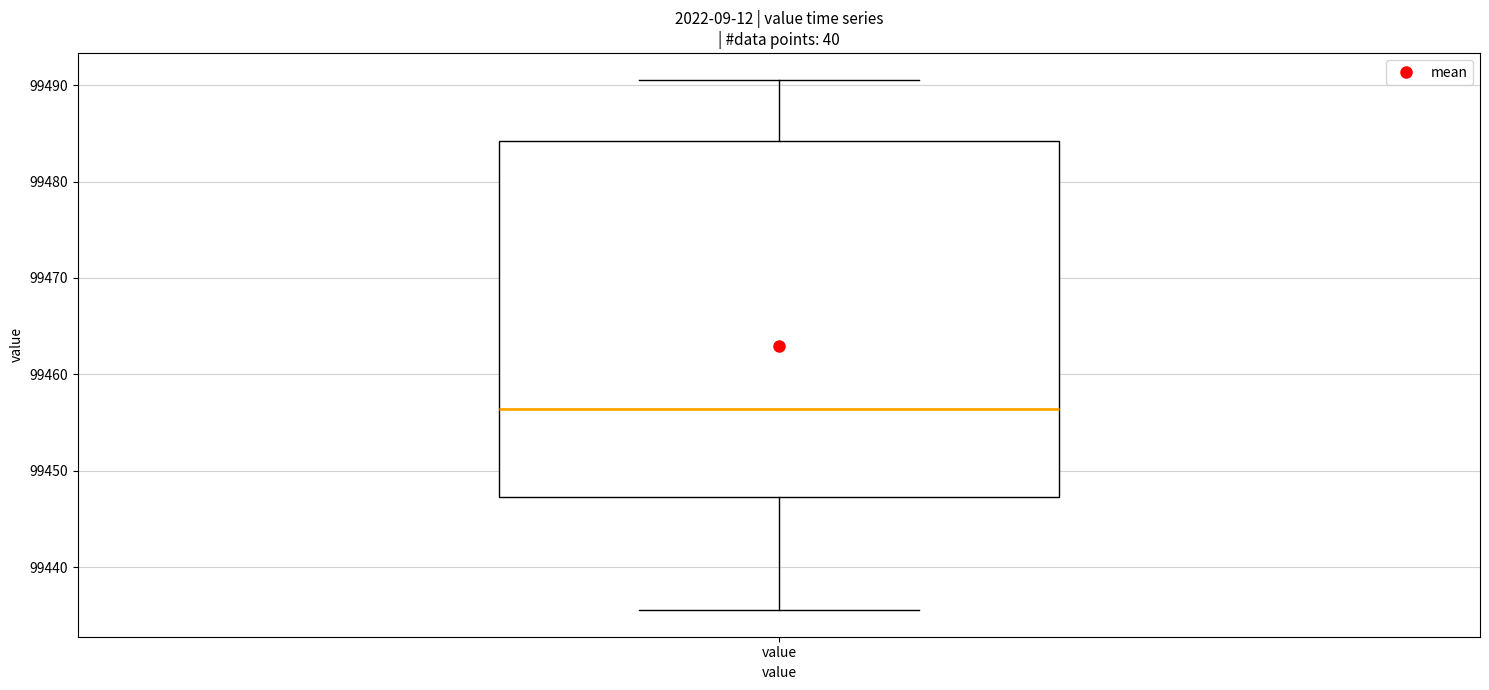

Transcribe this box plot: give where the median line is, the range the box spans, and where the two whiskers end, as read against the y-axis. The values are not printed on the chart, so give them approximately, as read against the axis.

median 99456, box 99447 to 99484, whiskers 99436 to 99491